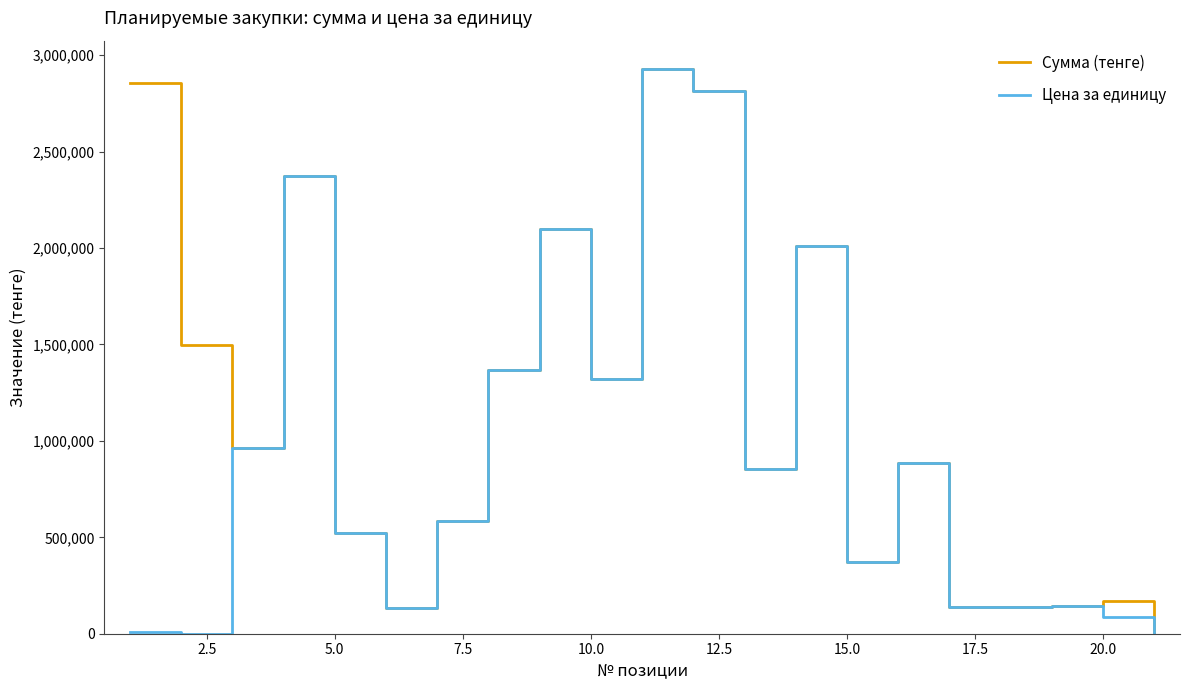

What is the difference between the second highest and minimum values in the Сумма (тенге) series?

2846609.0